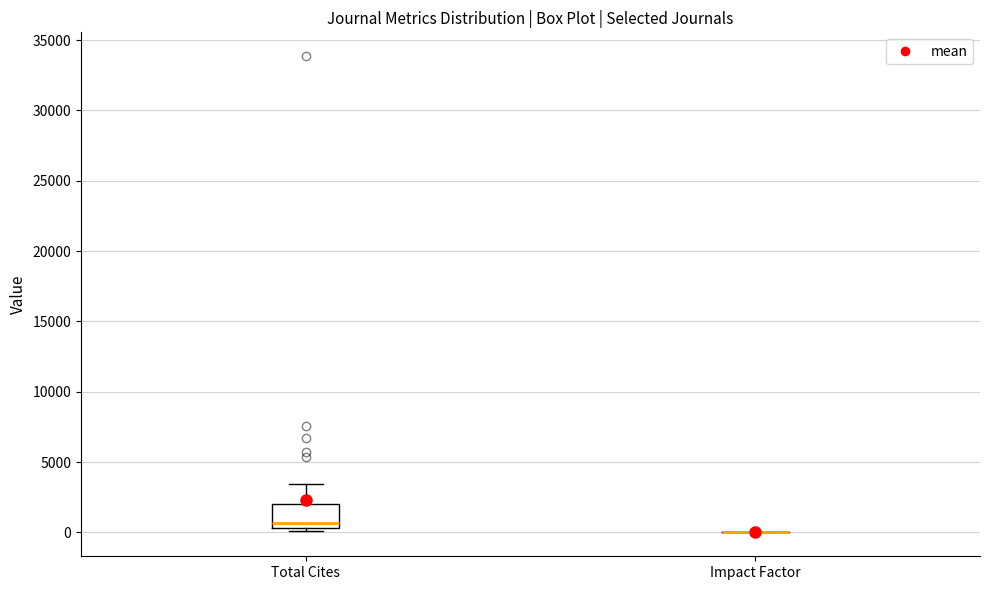

Comparing the boxes themselves (not the whiskers), which one is the tallest?

Total Cites